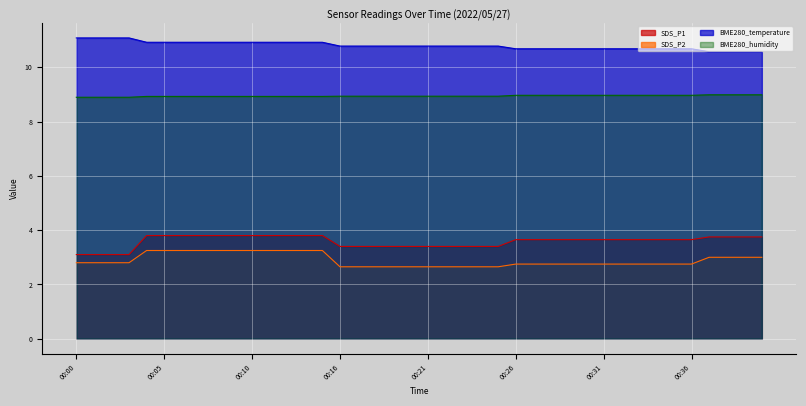

Reading left to right, extract all data points from this chart.

SDS_P1: 00:00=3.1	00:01=3.1	00:02=3.1	00:03=3.1	00:04=3.8	00:05=3.8	00:06=3.8	00:07=3.8	00:08=3.8	00:09=3.8	00:10=3.8	00:12=3.8	00:13=3.8	00:14=3.8	00:15=3.8	00:16=3.4	00:17=3.4	00:18=3.4	00:19=3.4	00:20=3.4	00:21=3.4	00:22=3.4	00:23=3.4	00:24=3.4	00:25=3.4	00:26=3.7	00:27=3.7	00:28=3.7	00:29=3.7	00:30=3.7	00:31=3.7	00:32=3.7	00:33=3.7	00:34=3.7	00:35=3.7	00:36=3.7	00:37=3.8	00:38=3.8	00:39=3.8	00:40=3.8
SDS_P2: 00:00=2.8	00:01=2.8	00:02=2.8	00:03=2.8	00:04=3.2	00:05=3.2	00:06=3.2	00:07=3.2	00:08=3.2	00:09=3.2	00:10=3.2	00:12=3.2	00:13=3.2	00:14=3.2	00:15=3.2	00:16=2.6	00:17=2.6	00:18=2.6	00:19=2.6	00:20=2.6	00:21=2.6	00:22=2.6	00:23=2.6	00:24=2.6	00:25=2.6	00:26=2.8	00:27=2.8	00:28=2.8	00:29=2.8	00:30=2.8	00:31=2.8	00:32=2.8	00:33=2.8	00:34=2.8	00:35=2.8	00:36=2.8	00:37=3.0	00:38=3.0	00:39=3.0	00:40=3.0
BME280_temperature: 00:00=11.1	00:01=11.1	00:02=11.1	00:03=11.1	00:04=10.9	00:05=10.9	00:06=10.9	00:07=10.9	00:08=10.9	00:09=10.9	00:10=10.9	00:12=10.9	00:13=10.9	00:14=10.9	00:15=10.9	00:16=10.8	00:17=10.8	00:18=10.8	00:19=10.8	00:20=10.8	00:21=10.8	00:22=10.8	00:23=10.8	00:24=10.8	00:25=10.8	00:26=10.7	00:27=10.7	00:28=10.7	00:29=10.7	00:30=10.7	00:31=10.7	00:32=10.7	00:33=10.7	00:34=10.7	00:35=10.7	00:36=10.7	00:37=10.6	00:38=10.6	00:39=10.6	00:40=10.6
BME280_humidity: 00:00=8.9	00:01=8.9	00:02=8.9	00:03=8.9	00:04=8.9	00:05=8.9	00:06=8.9	00:07=8.9	00:08=8.9	00:09=8.9	00:10=8.9	00:12=8.9	00:13=8.9	00:14=8.9	00:15=8.9	00:16=8.9	00:17=8.9	00:18=8.9	00:19=8.9	00:20=8.9	00:21=8.9	00:22=8.9	00:23=8.9	00:24=8.9	00:25=8.9	00:26=9.0	00:27=9.0	00:28=9.0	00:29=9.0	00:30=9.0	00:31=9.0	00:32=9.0	00:33=9.0	00:34=9.0	00:35=9.0	00:36=9.0	00:37=9.0	00:38=9.0	00:39=9.0	00:40=9.0